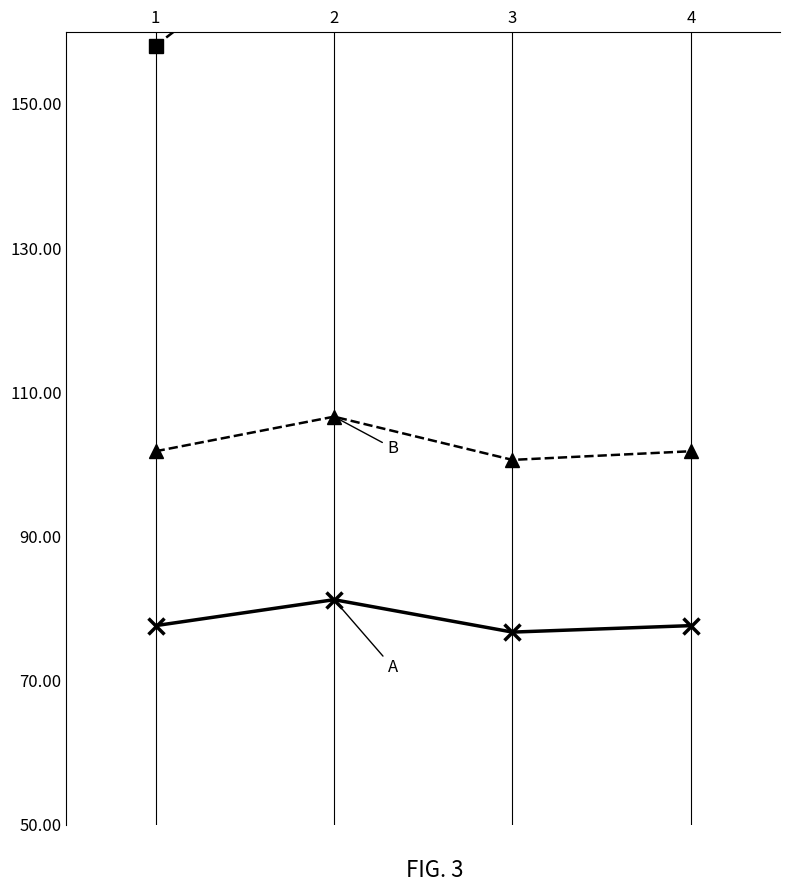

What are all the series names shown in the legend?

A, B, C, D